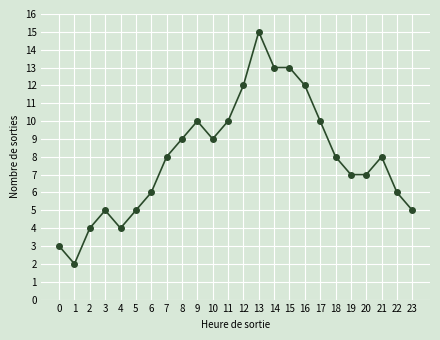

Is it true that the value at 8 is 9?

True